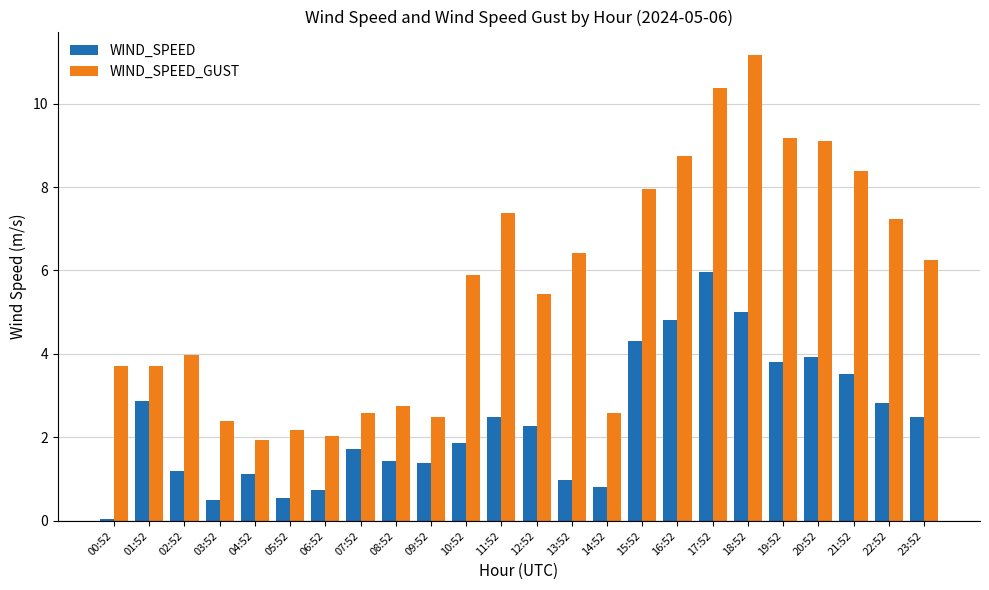

At 01:52, list the series in order from smallest to largest.

WIND_SPEED, WIND_SPEED_GUST